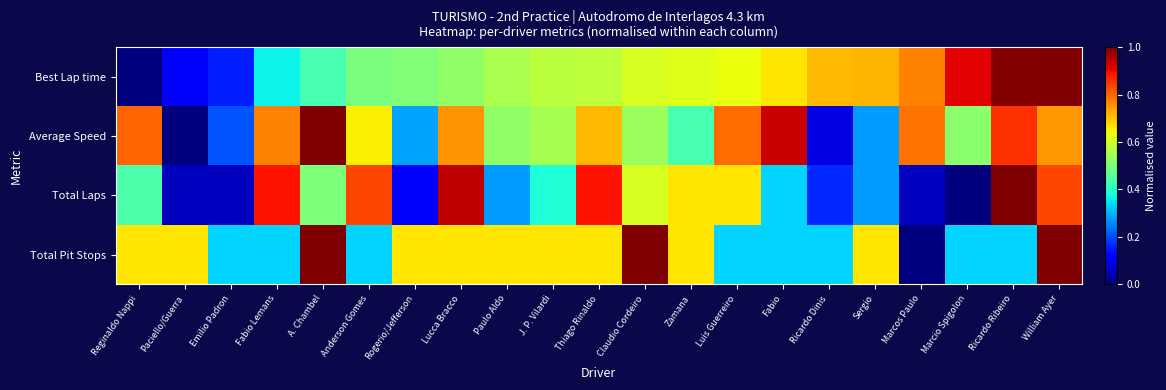

Between Lucca Bracco and J. P. Vilardi, which is larger?

J. P. Vilardi